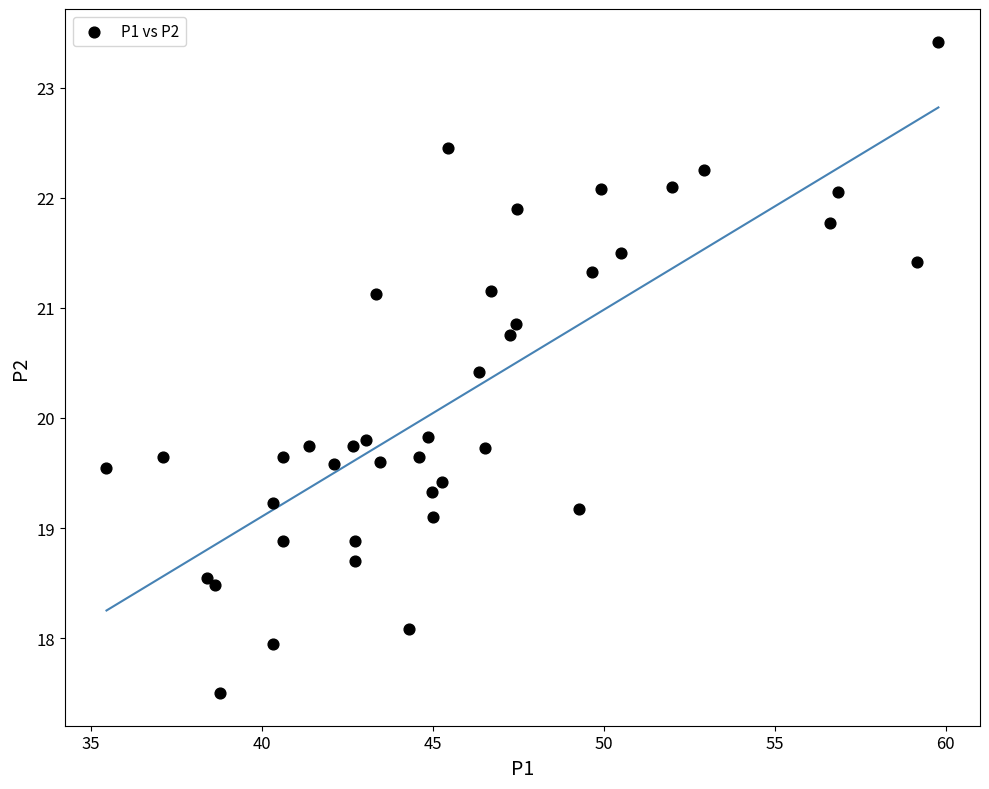

What is the range of X values (max minus min)?

24.3